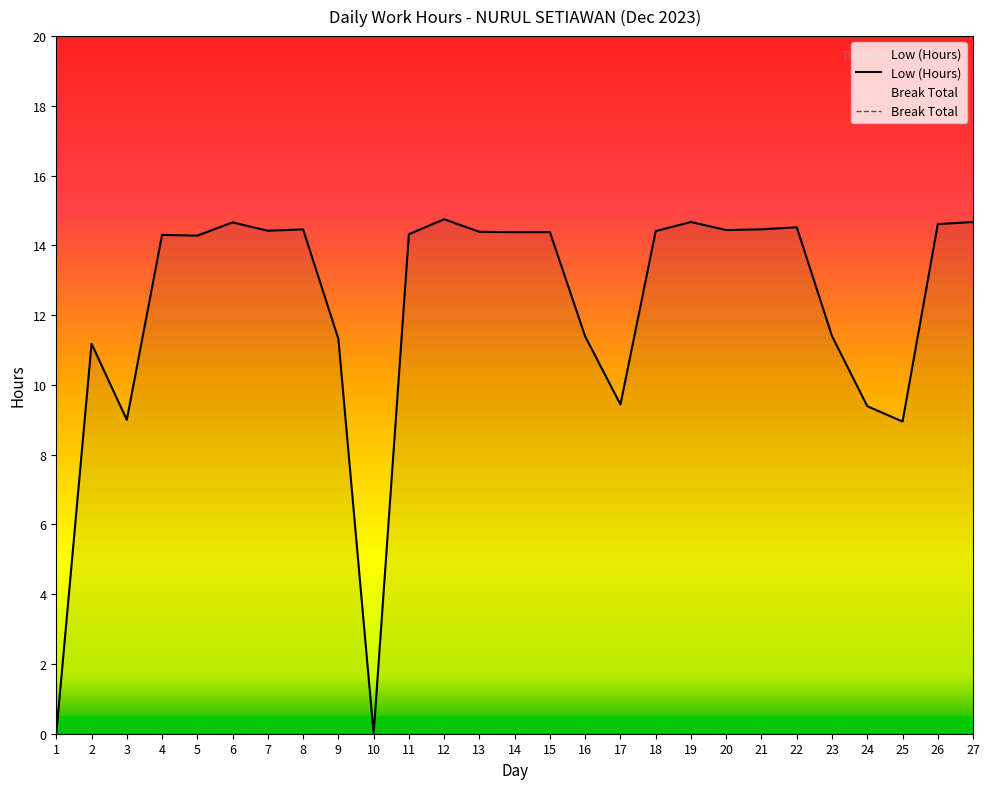

At which label does Low (Hours) first exceed 14?

4